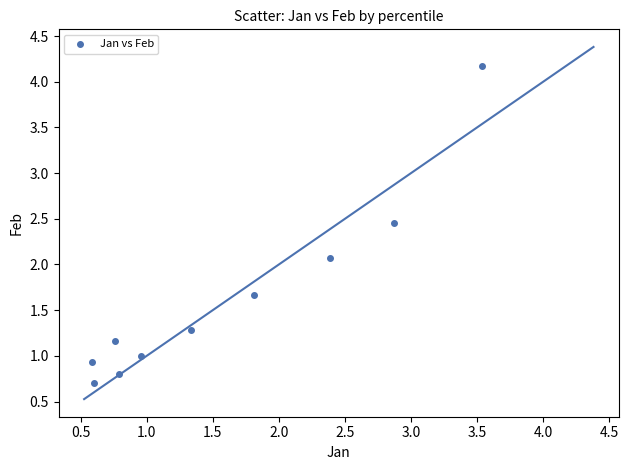

What is the average Y value?

1.6